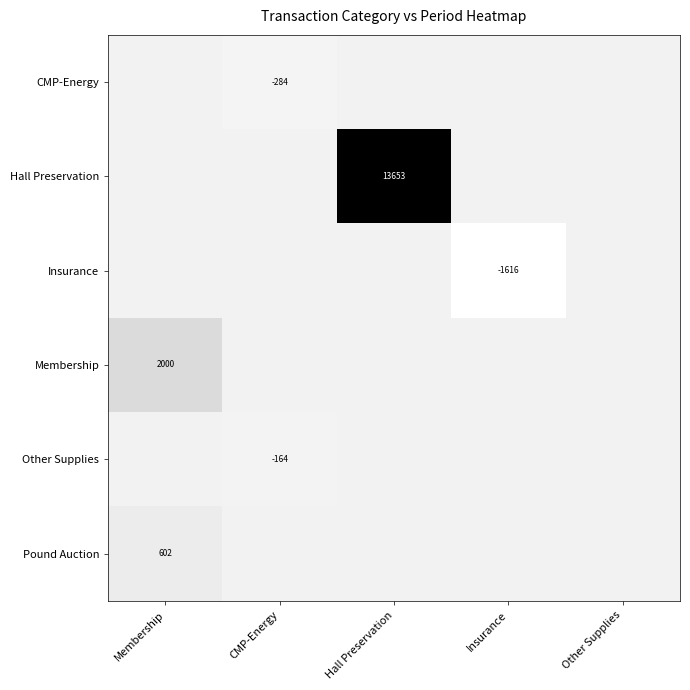

The value of Insurance at Membership is 0.0. True or false?

True